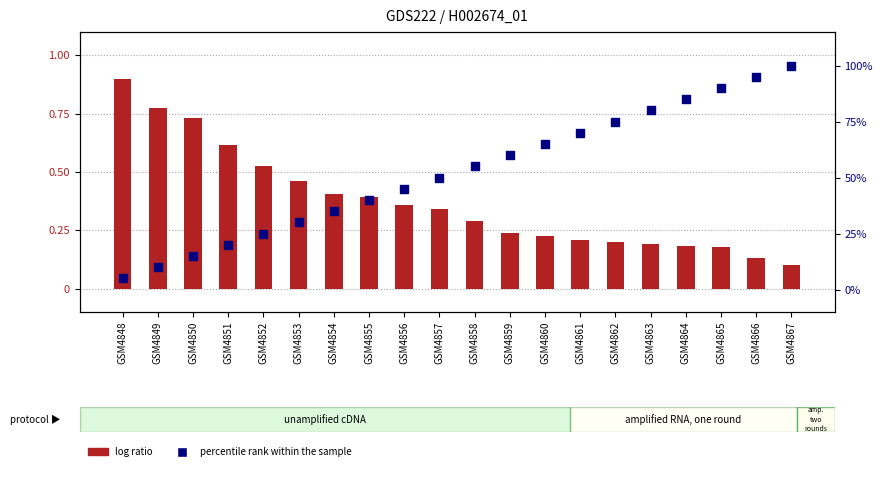

Which series has the largest total across all categories?

percentile rank within the sample